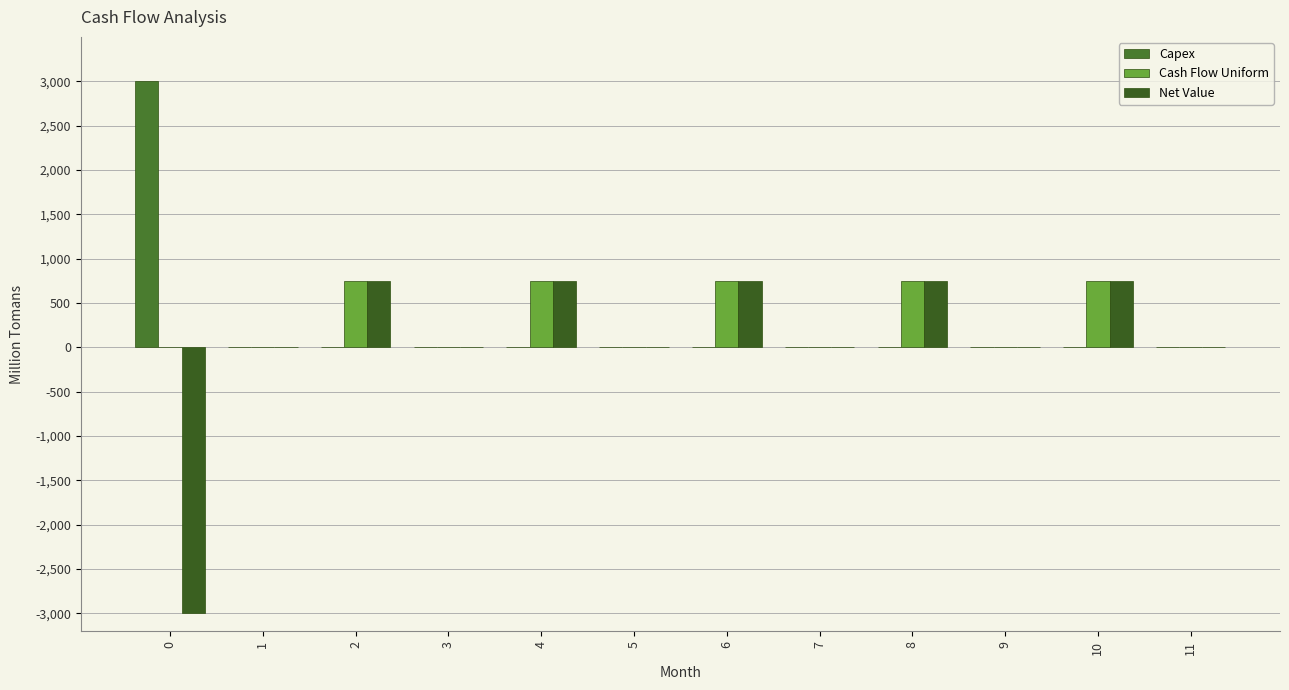

How many data points does each series have?

12